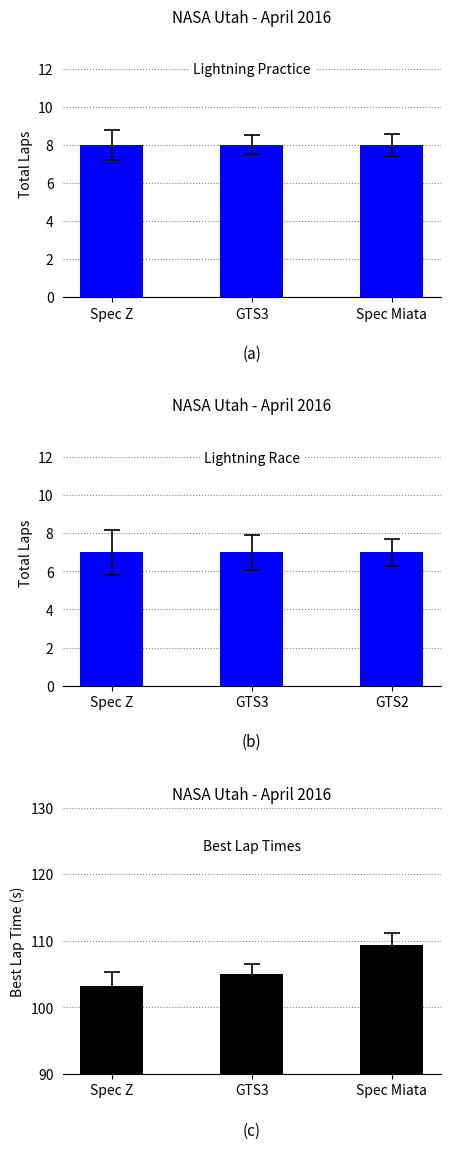

What are all the series names shown in the legend?

Lightning Practice, Lightning Race, Best Lap Times